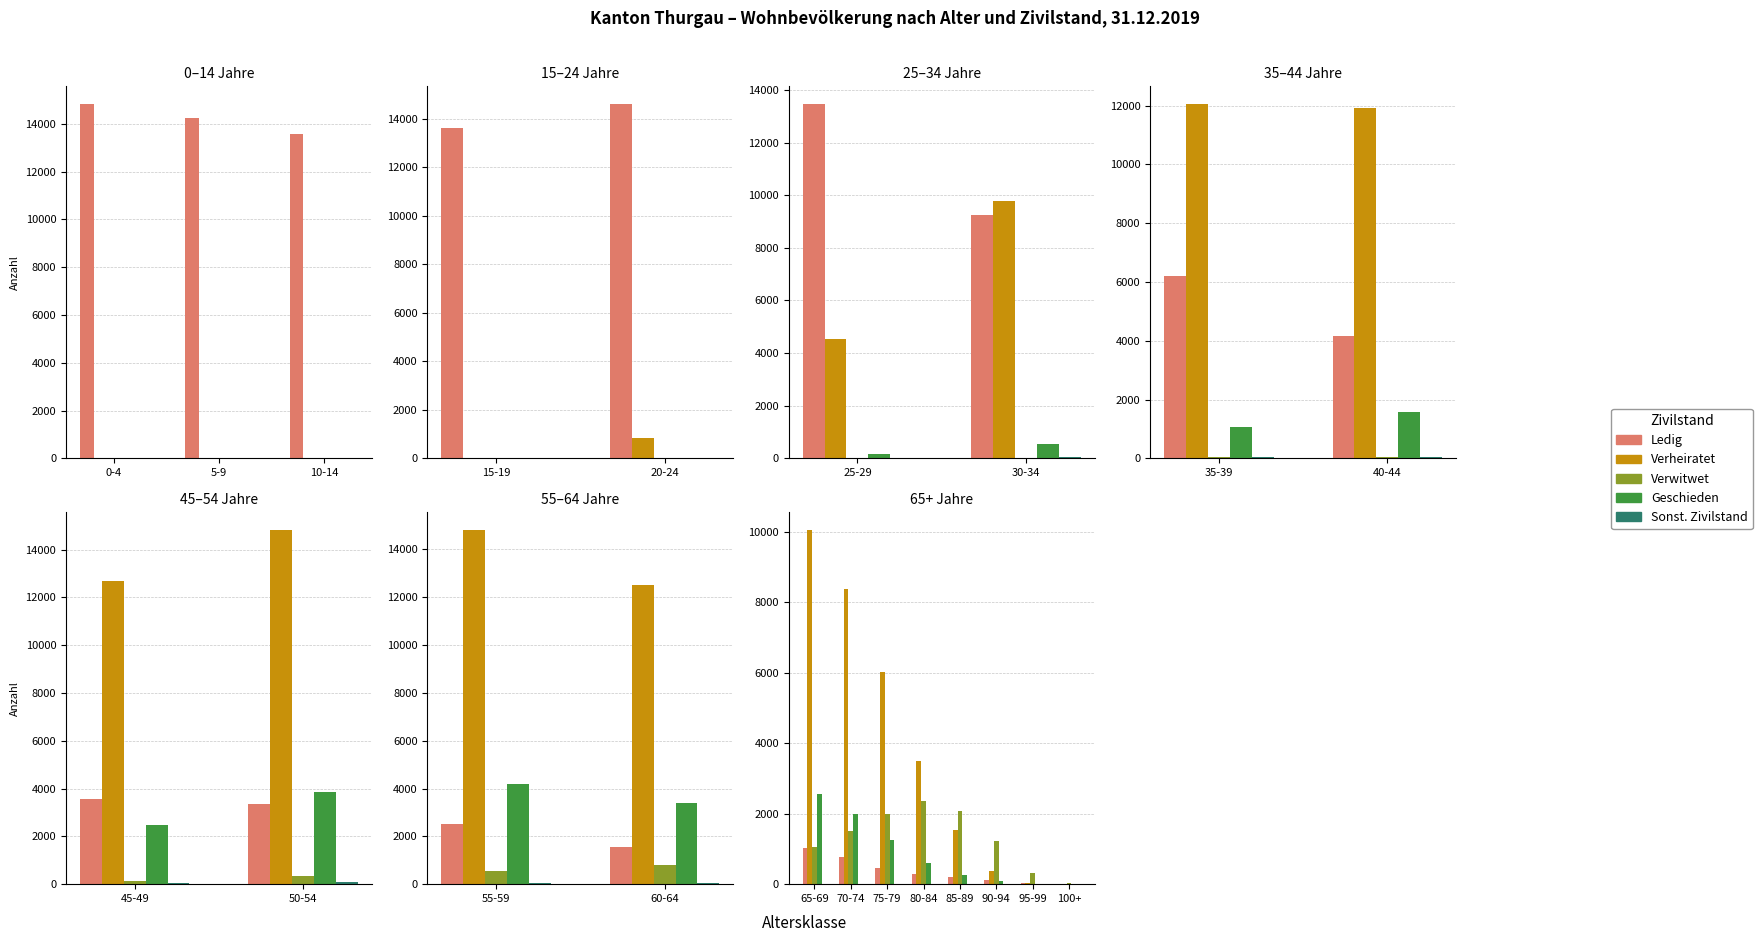

At which label does Ledig reach its peak?

65-69